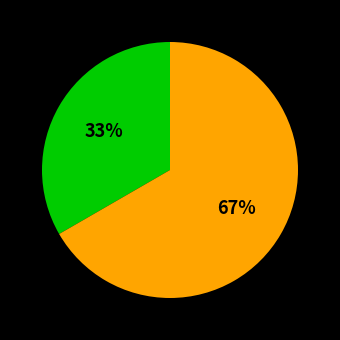

Is there a majority slice in this chart?

Yes